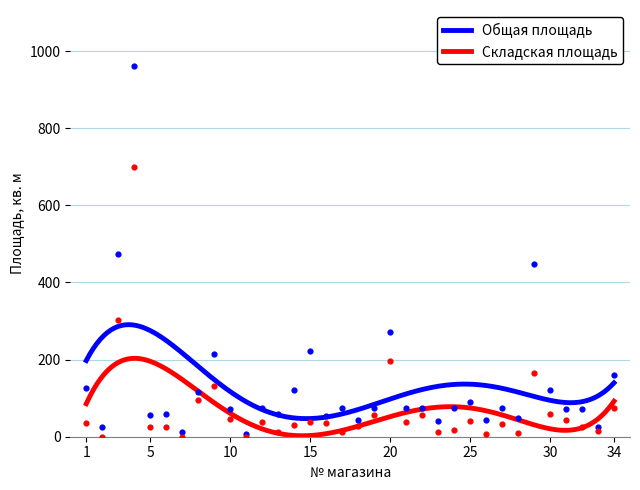

What is the total value across all series at 27?

108.2